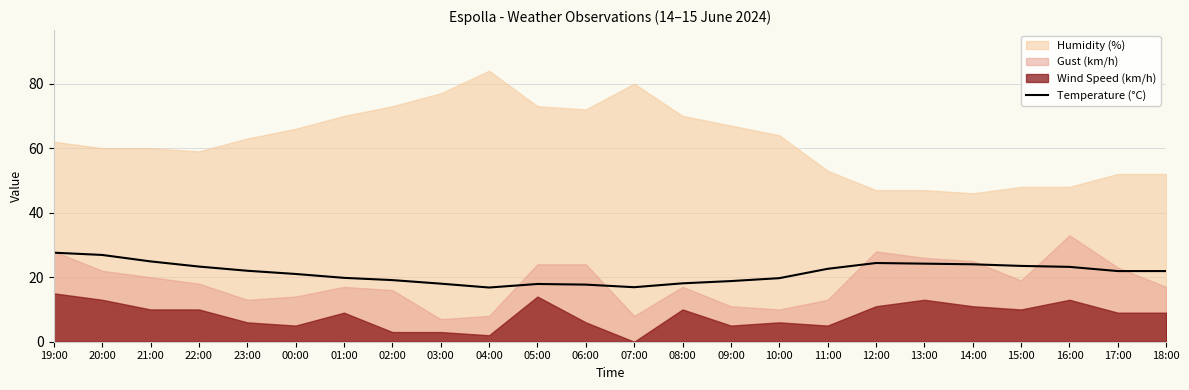

The value of Temperature (°C) at 21:00 is 7.8. True or false?

False